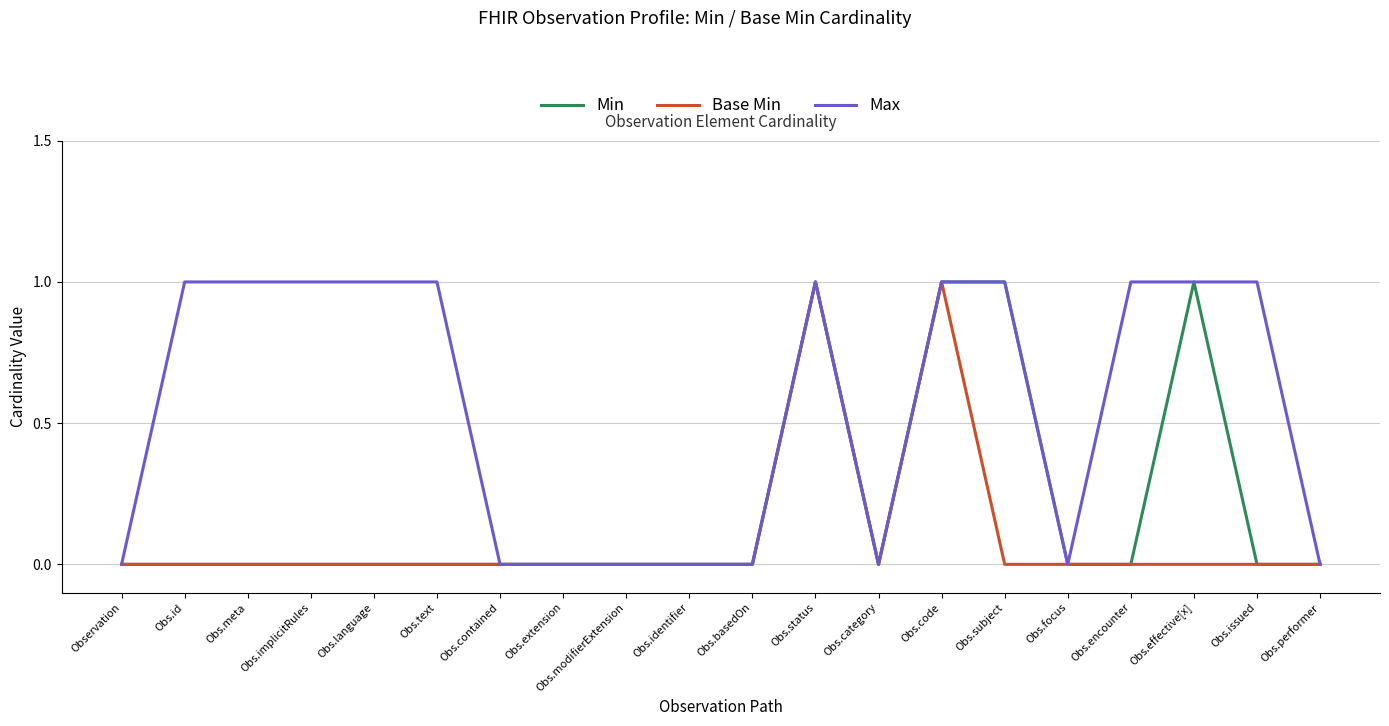

List the series in order of their overall mean, lowest first.

Base Min, Min, Max